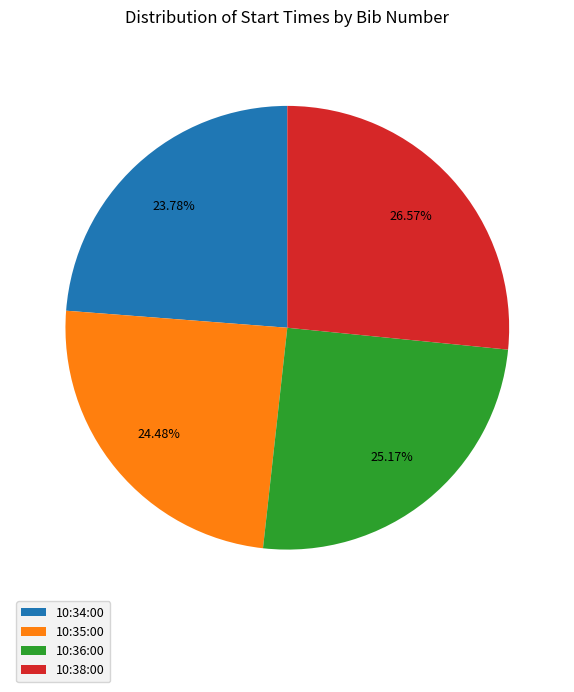

Is it true that 10:36:00 is 20% of the pie?

False